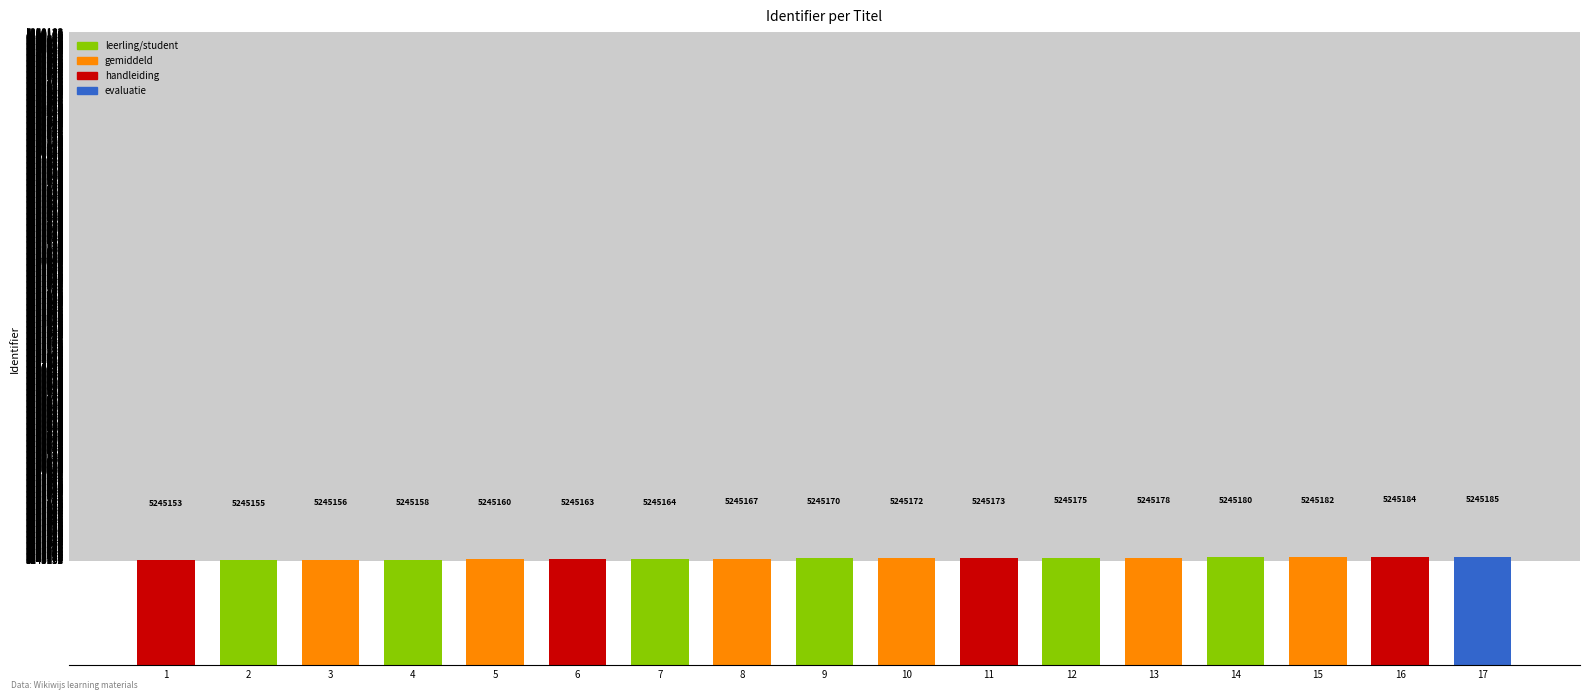

What is the change in value from 2 to 14?

+25